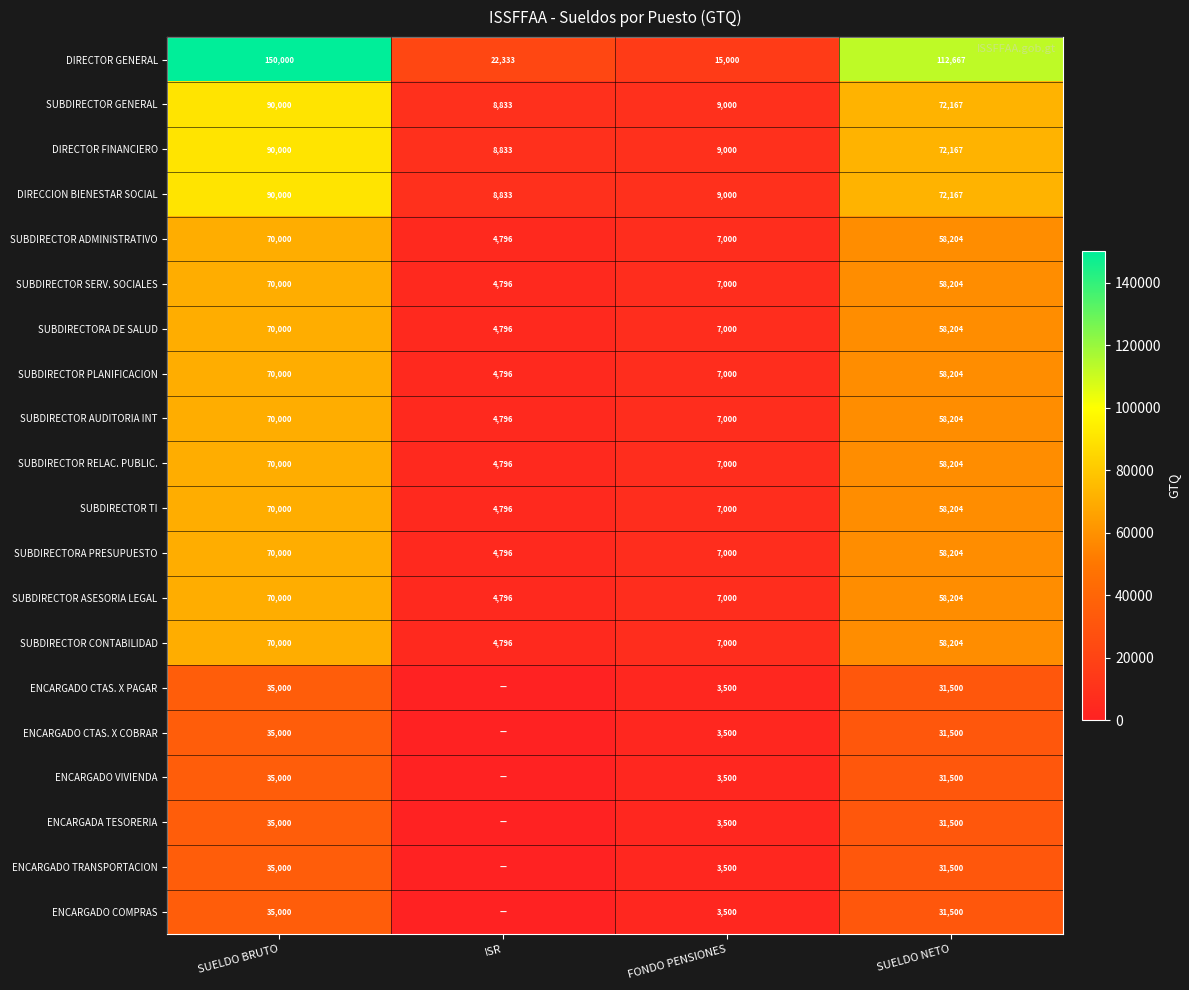

The value of SUBDIRECTOR ASESORIA LEGAL at SUELDO NETO is 58204. True or false?

True